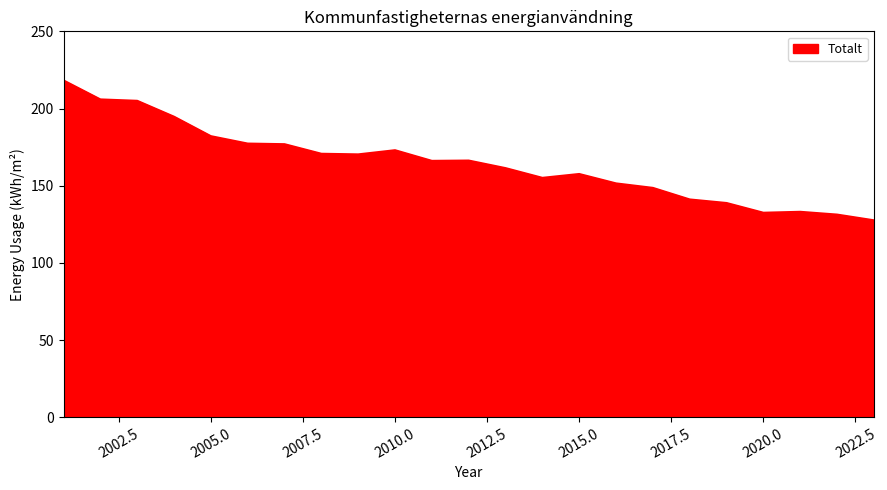

What is the minimum value shown in the chart?

127.6